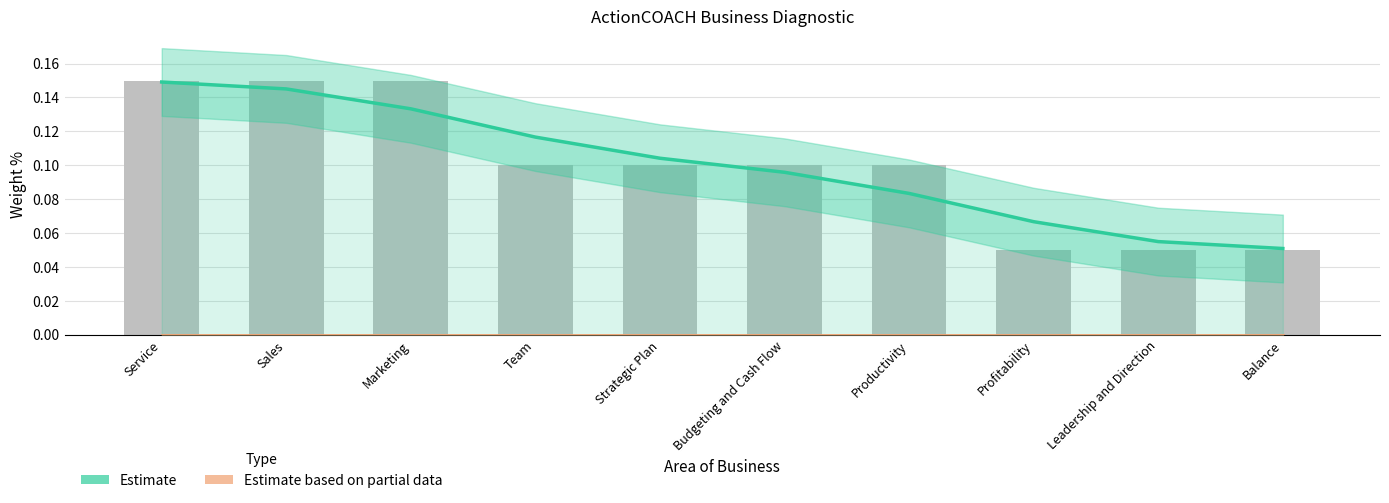

What is the maximum value shown in the chart?

0.1